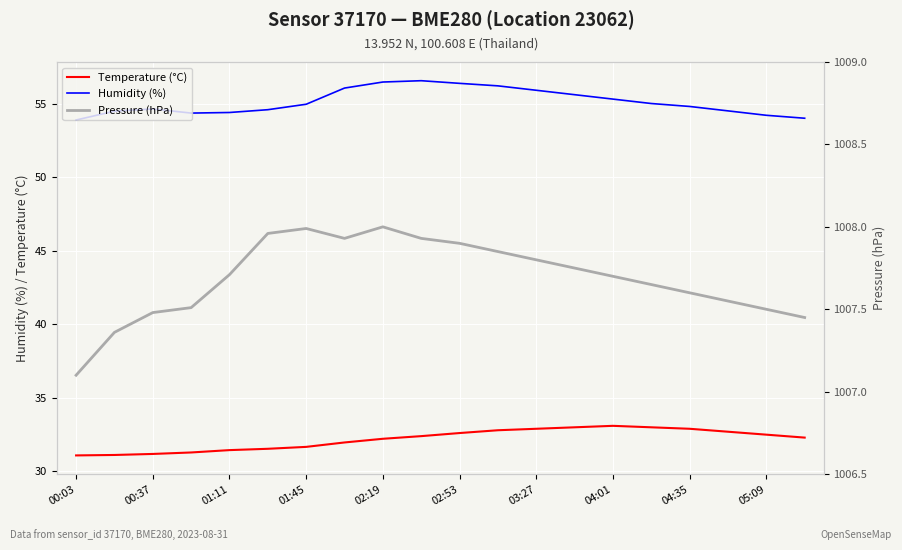

True or false: Temperature (°C) has a value of 31.4 at 01:11.

True